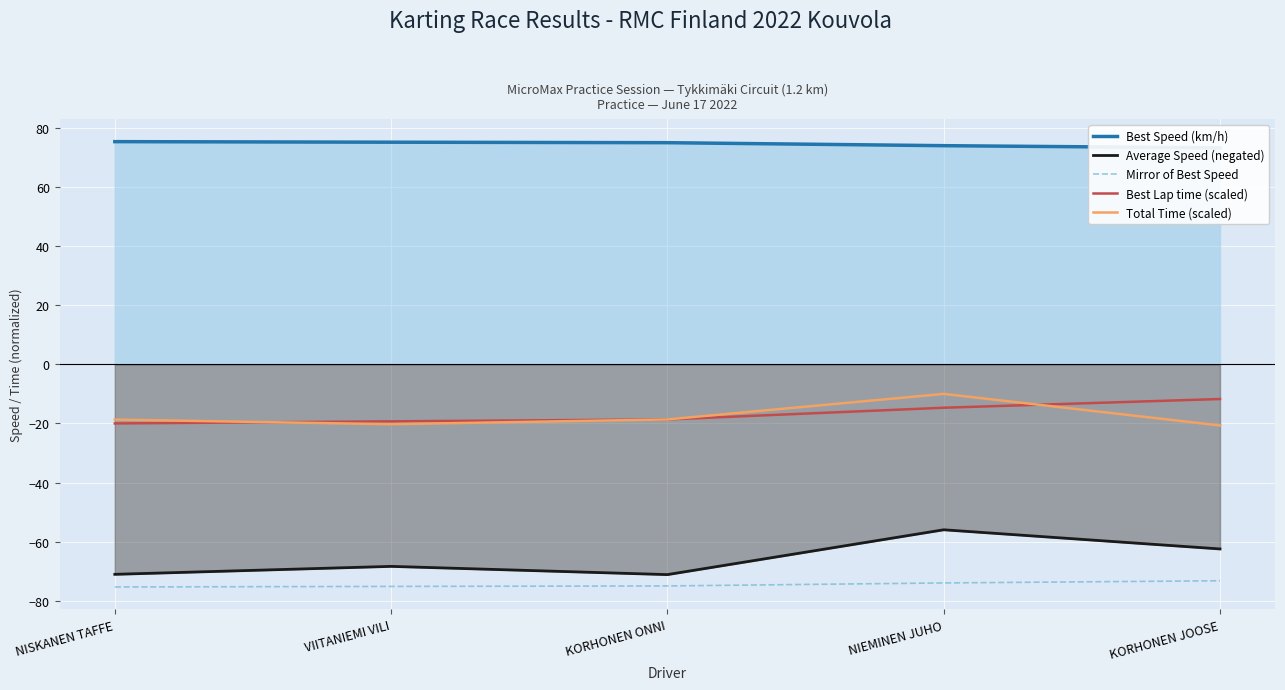

Is the value of Best Lap time (scaled) at KORHONEN ONNI greater than the value of Best Speed (km/h) at NIEMINEN JUHO?

No